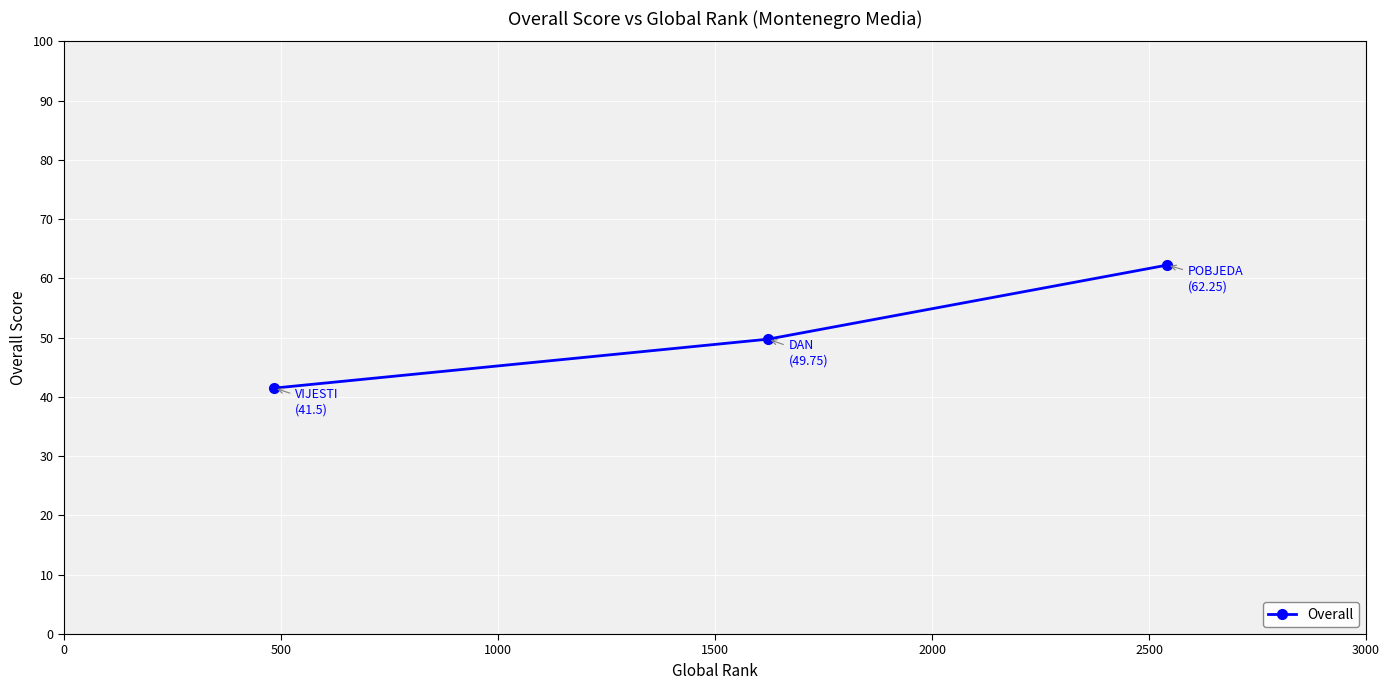

What is the minimum value shown in the chart?

41.5